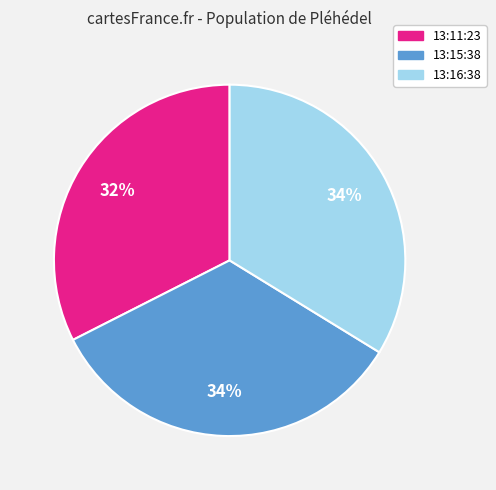

True or false: 13:11:23 accounts for 20% of the total.

False